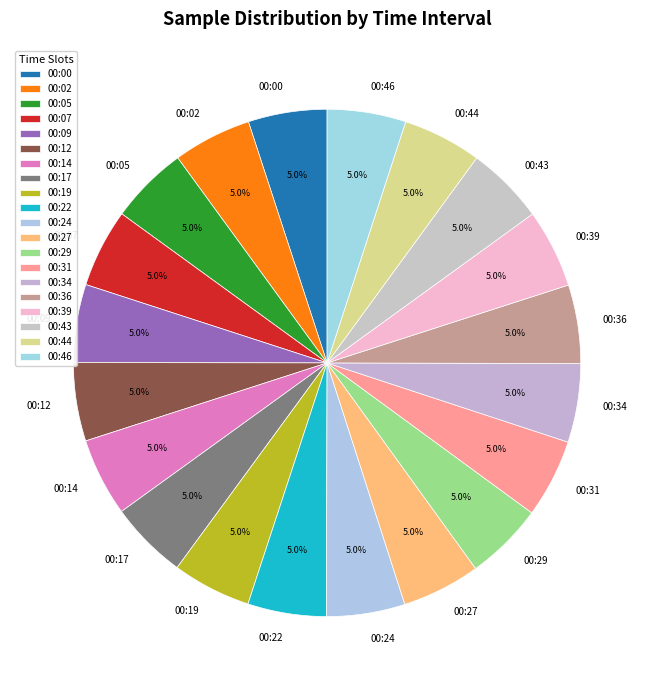

What percentage is the 00:17 slice, to the nearest percent?

5%